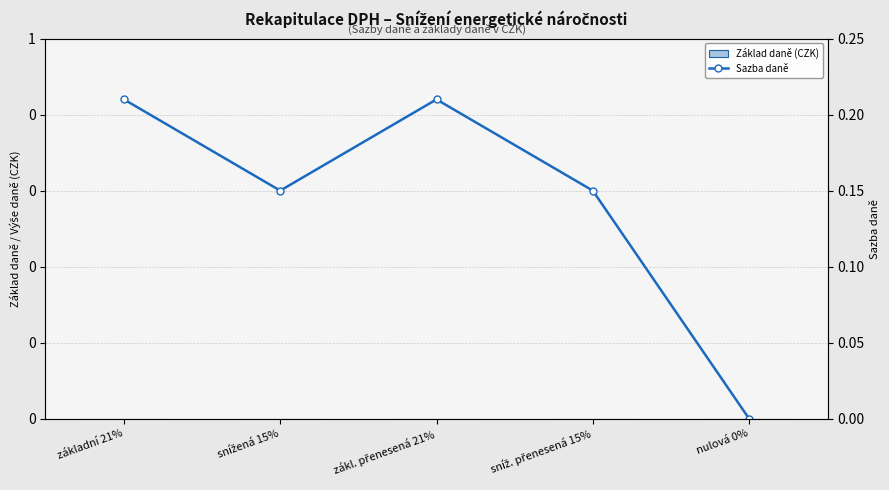

Is it true that Sazba daně equals 0.2 at snížená 15%?

False